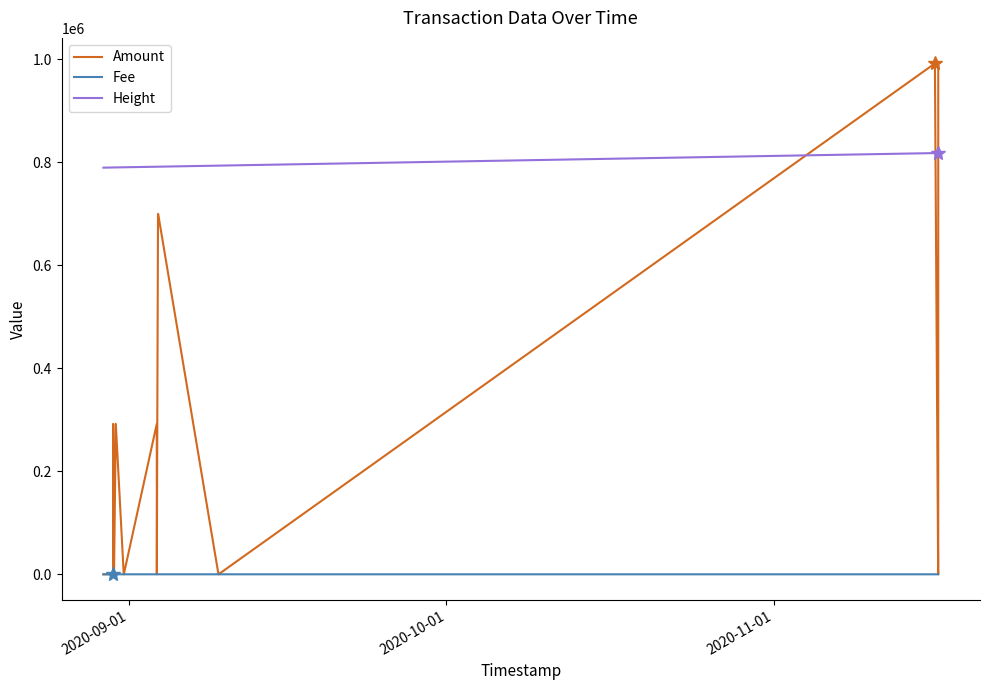

List the series in order of their peak value, highest first.

Amount, Height, Fee